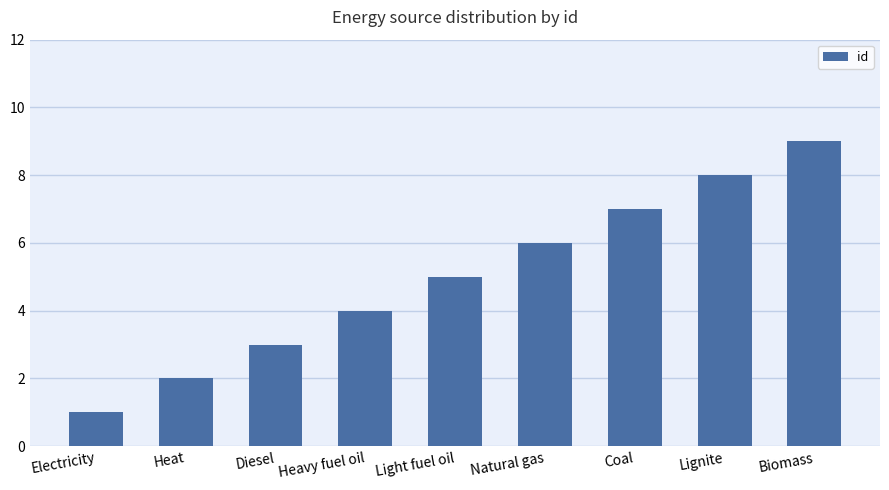

What is the maximum value shown in the chart?

9